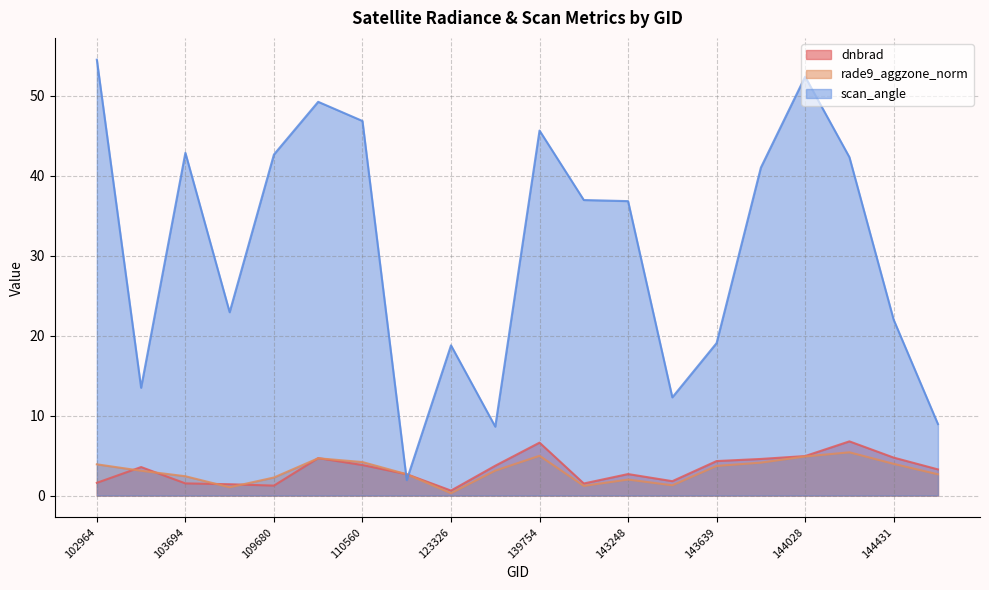

List the labels in order of scan_angle value, largest first.

102964, 144028, 110375, 110560, 139754, 103694, 109680, 144233, 143835, 140154, 143248, 103811, 144431, 143639, 123326, 103211, 143444, 144634, 132387, 114610